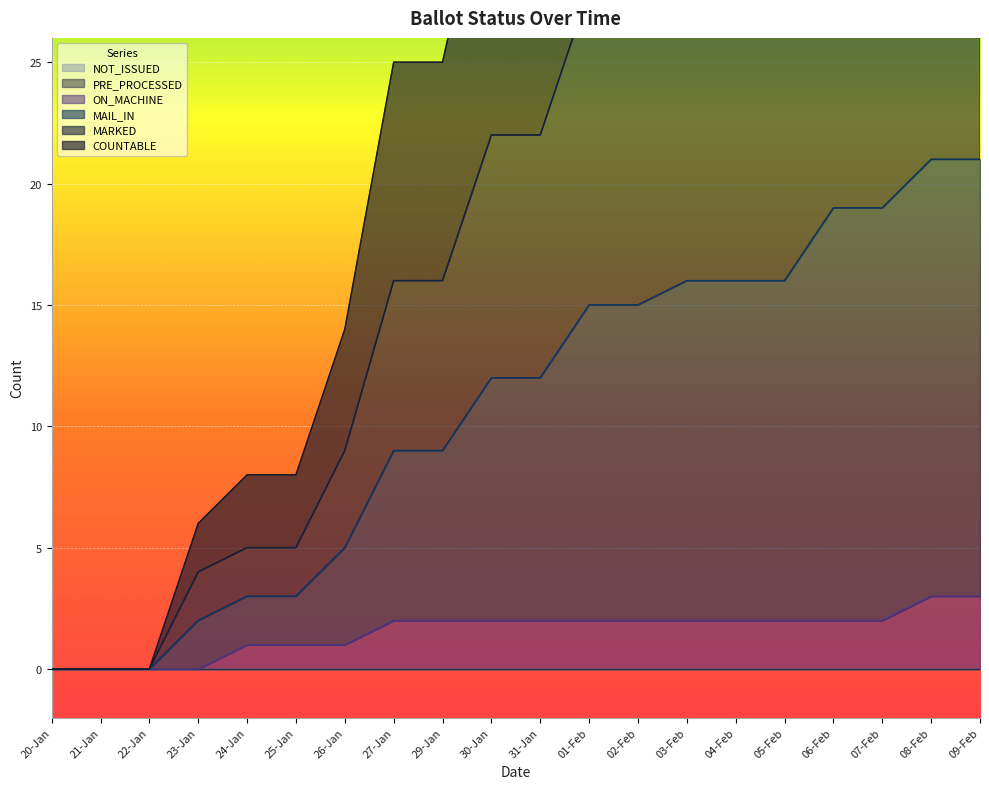

True or false: ON_MACHINE has a value of 1 at 07-Feb.

False